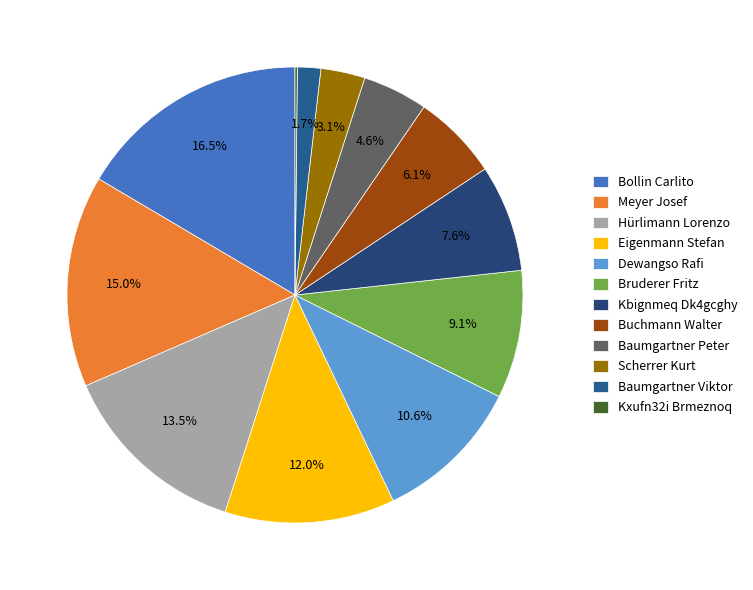

Count the number of slices in the pie.

12